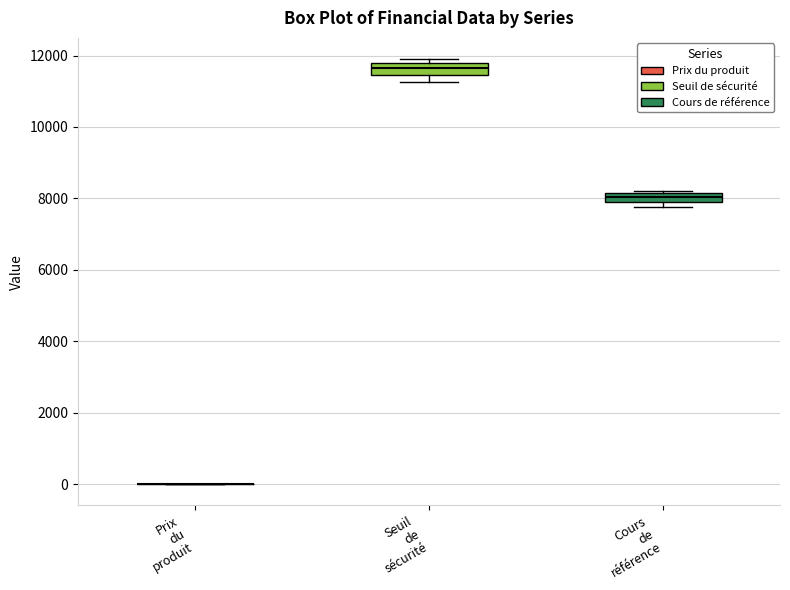

Where is the lower edge of the box for Seuil de sécurité on the y-axis? The values are not printed on the chart, so give them approximately, as read against the axis.

11400